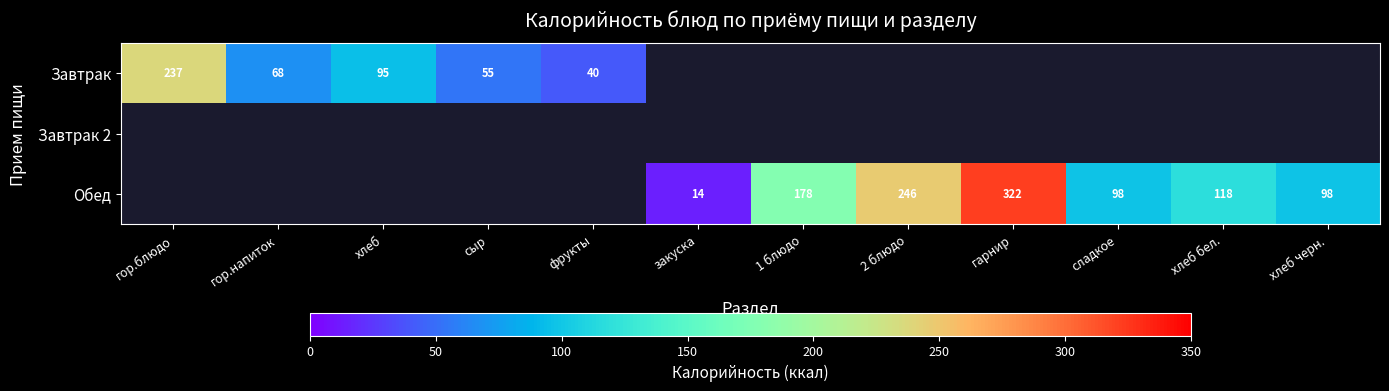

The value of Обед at закуска is 14.0. True or false?

True